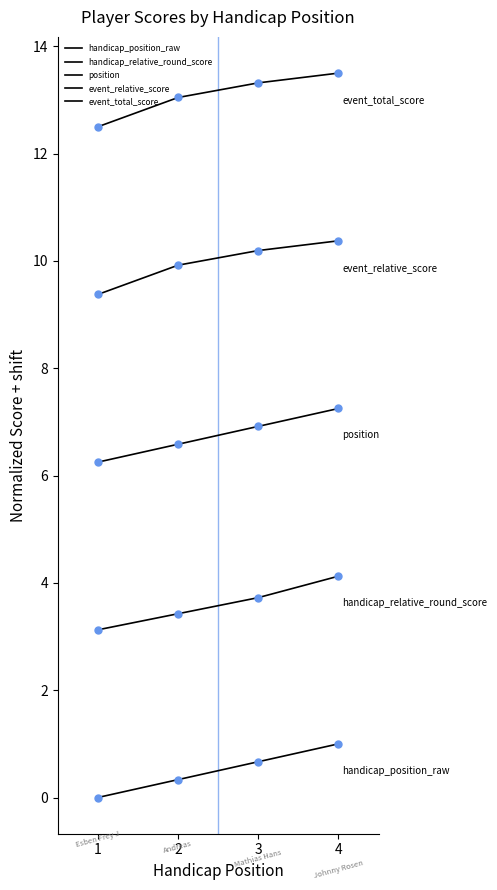

What is the sum of the position values at 1 and 3?

13.2